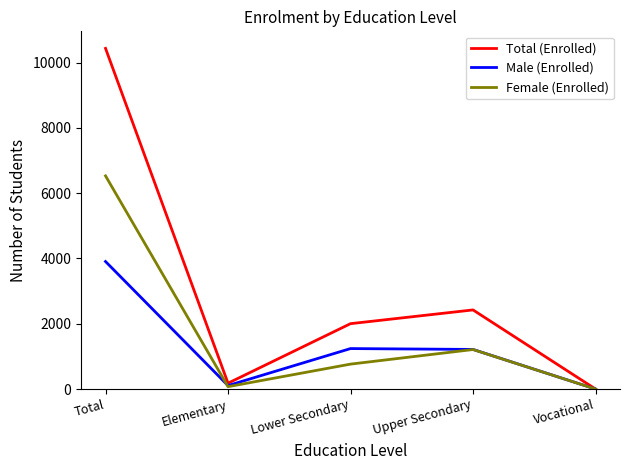

What position from the right is Lower Secondary?

3